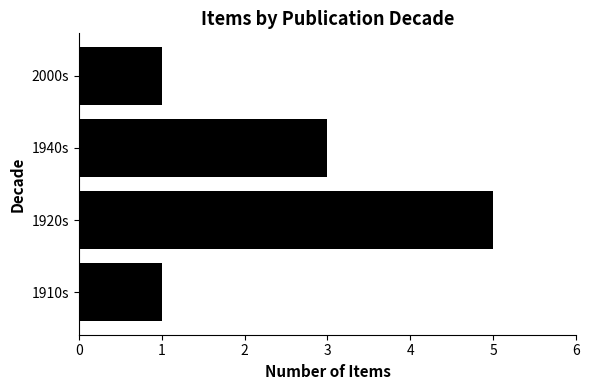

Does the chart contain stacked bars?

No